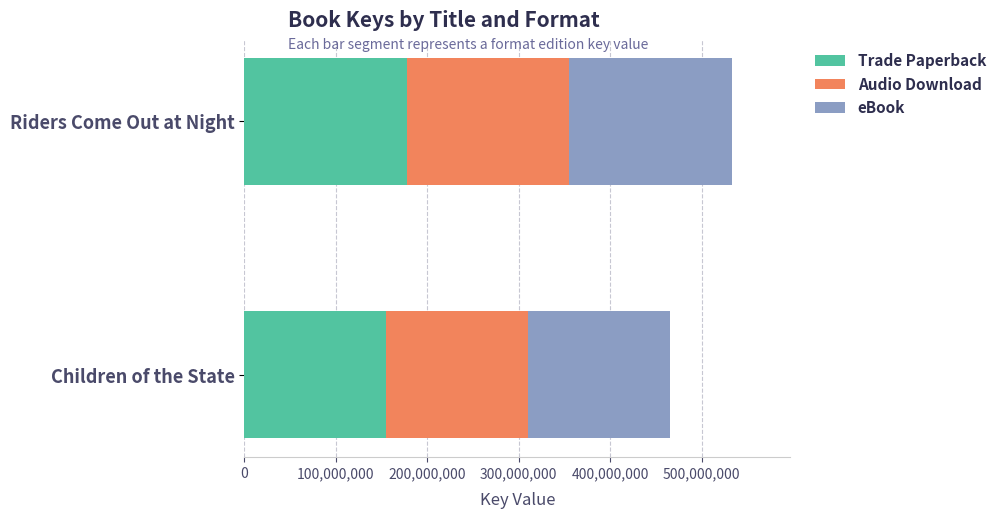

What is the difference between the Trade Paperback values at Riders Come Out at Night and Children of the State?

22581974